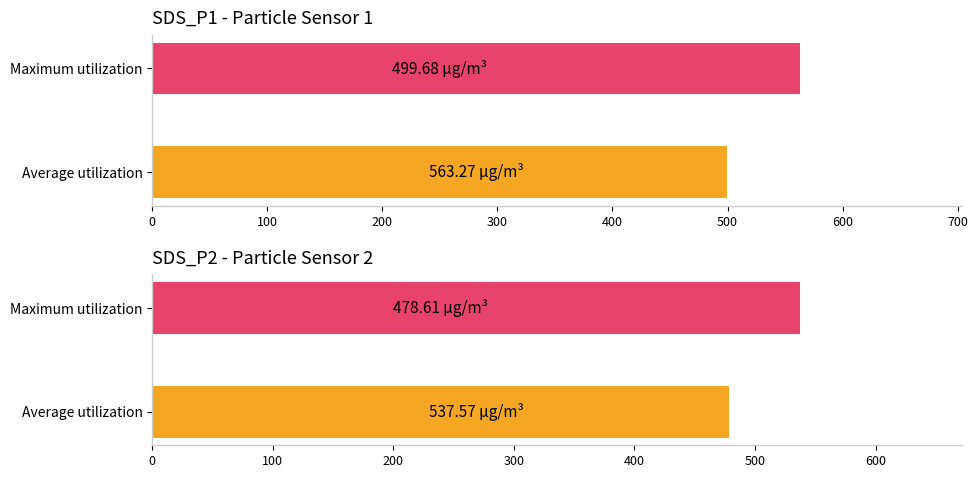

The value of SDS_P2 at Average utilization is 478.6. True or false?

True